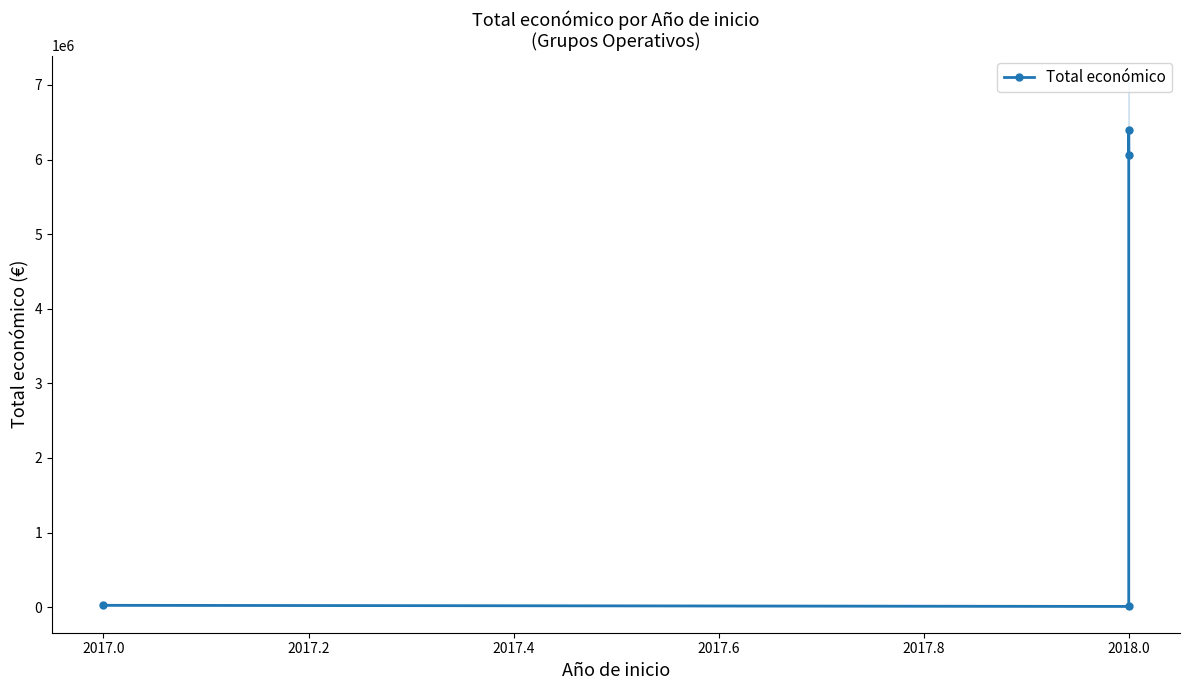

Reading right to left, list all the values displayed in this chart.

6062169	6401275	9000	24017